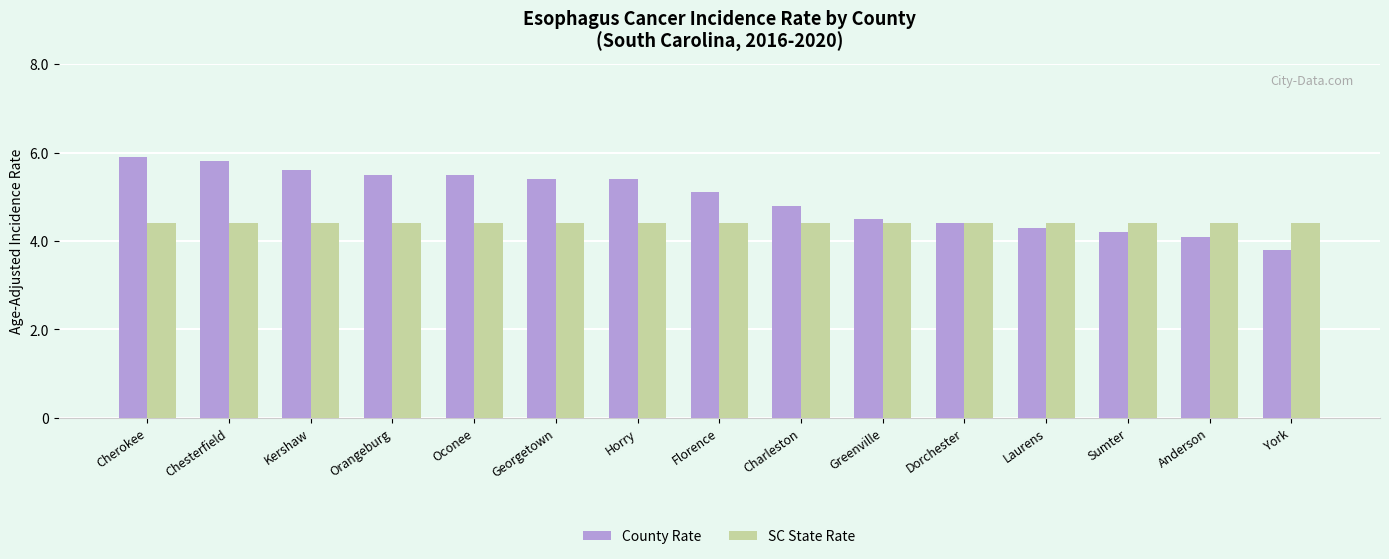

Which series has the widest spread of values?

County Rate